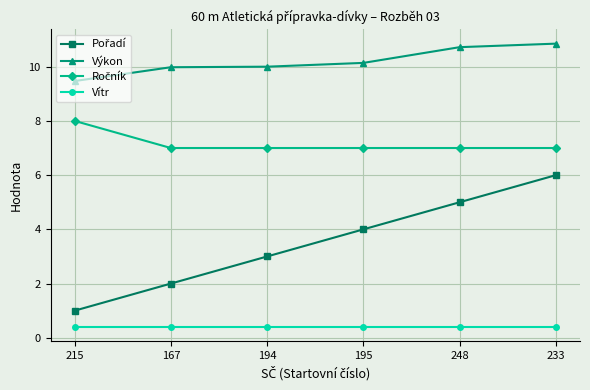

True or false: Vítr has more than 2 points higher than both neighbors.

False